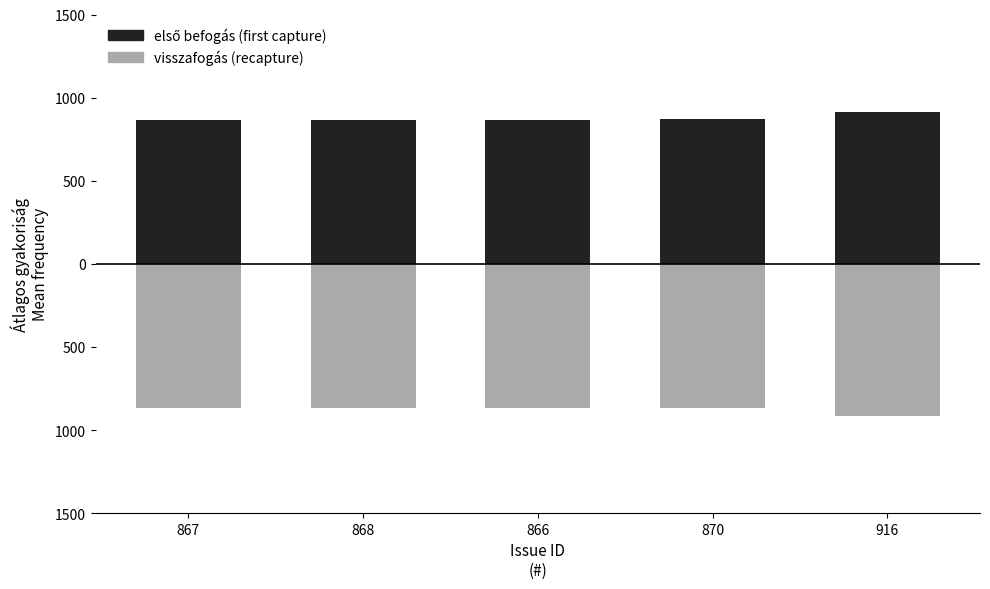

How many bars are there in total?

10